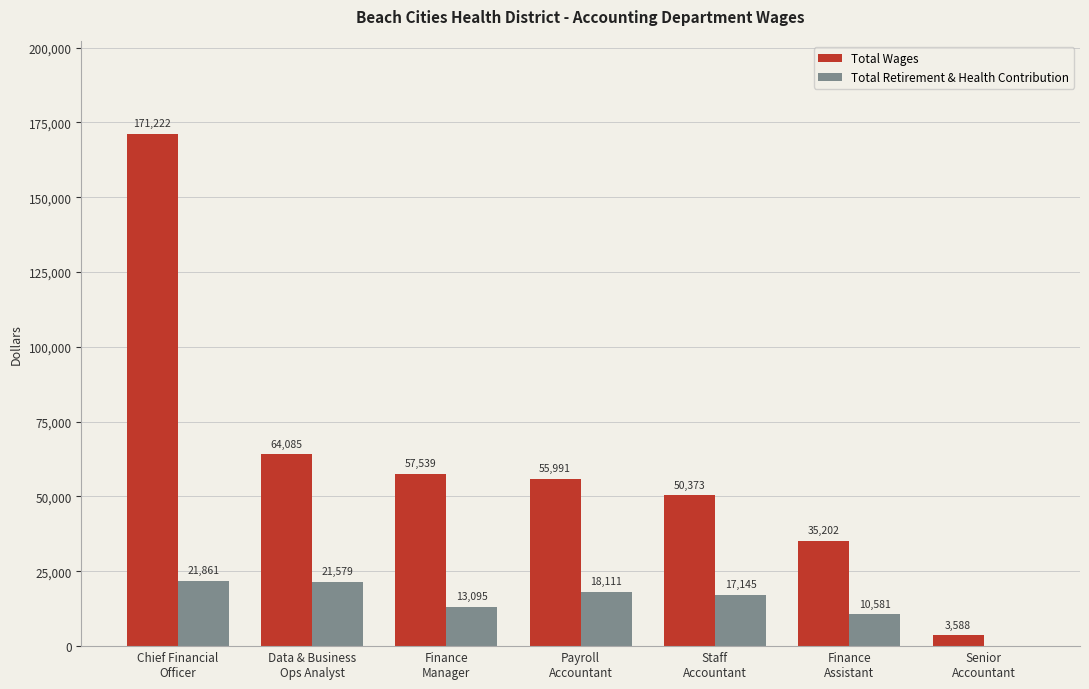

What is the difference between the Total Retirement & Health Contribution values at Chief Financial
Officer and Finance
Assistant?

11280